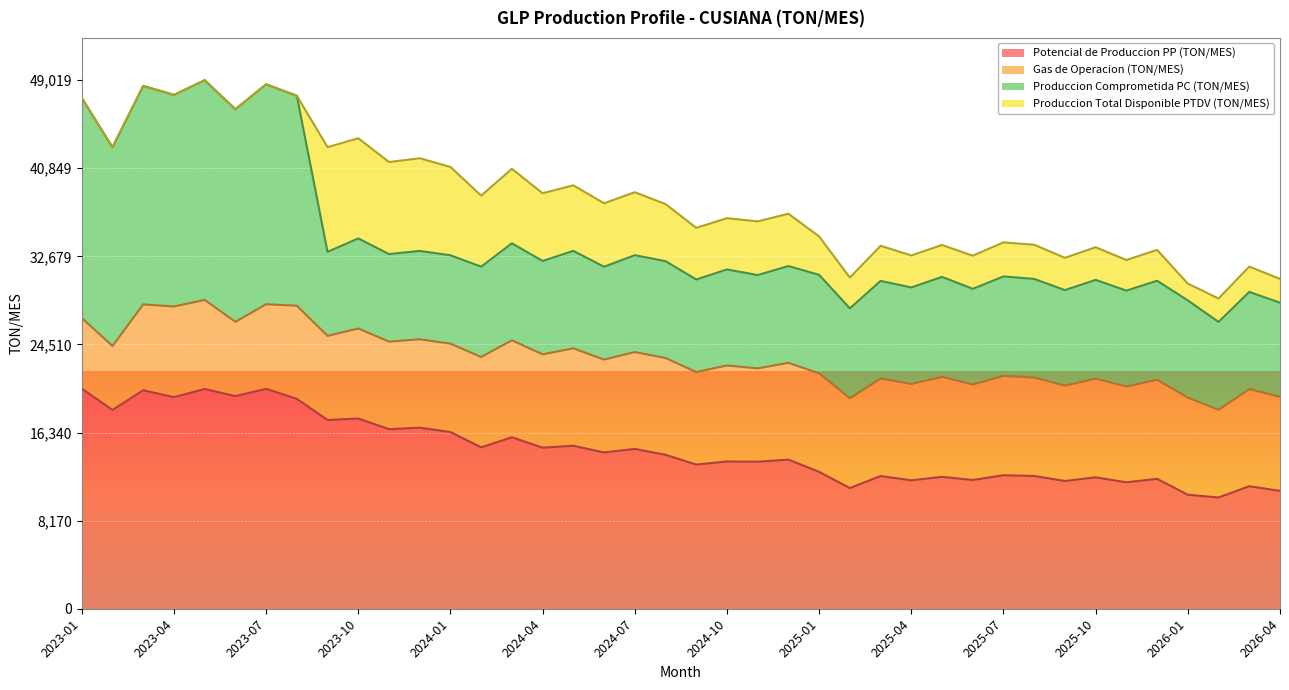

How many data points in Produccion Comprometida PC (TON/MES) are less than 8982?

20